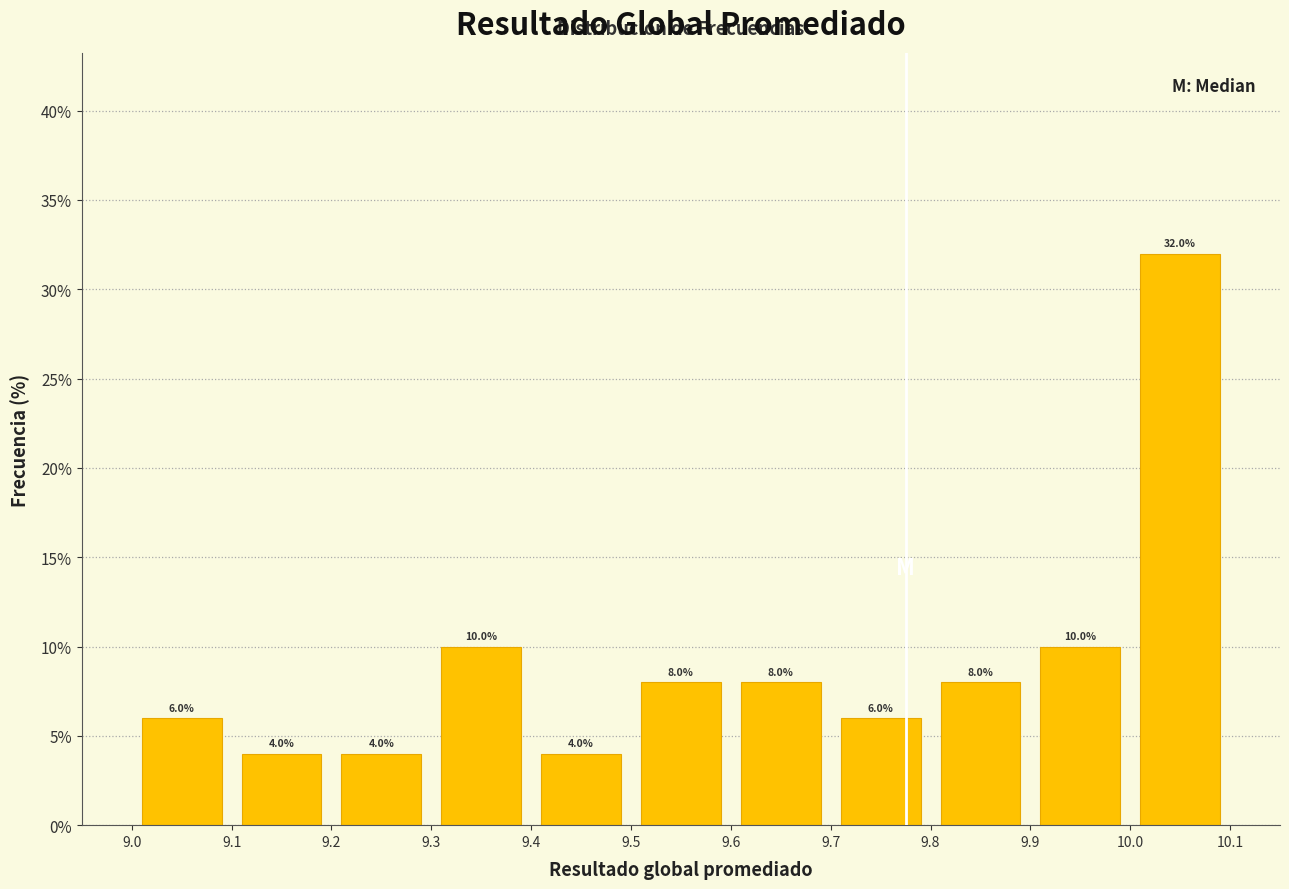

Reading left to right, list every bar in this chart as the range it spans on the x-axis followed by its height.

9.0 to 9.1: 6.0
9.1 to 9.2: 4.0
9.2 to 9.3: 4.0
9.3 to 9.4: 10.0
9.4 to 9.5: 4.0
9.5 to 9.6: 8.0
9.6 to 9.7: 8.0
9.7 to 9.8: 6.0
9.8 to 9.9: 8.0
9.9 to 10.0: 10.0
10.0 to 10.1: 32.0